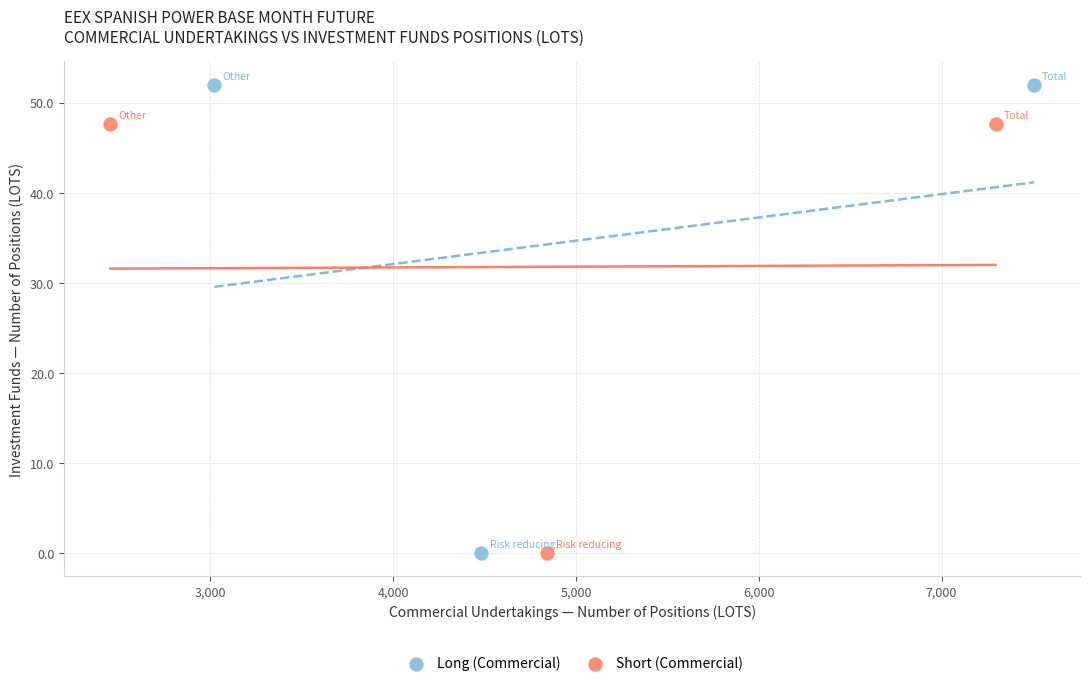

Which series has the widest spread of Y values?

Long (Commercial)